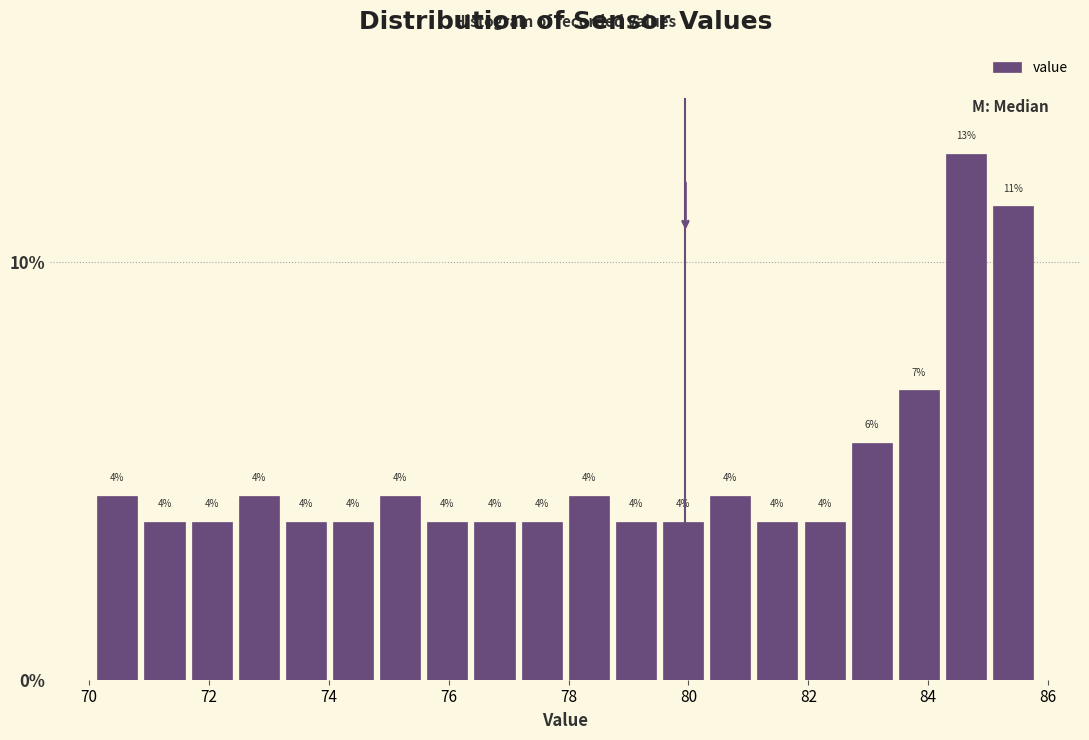

Read against the x-axis, roughly where is the centre of the tallest bar?

84.6